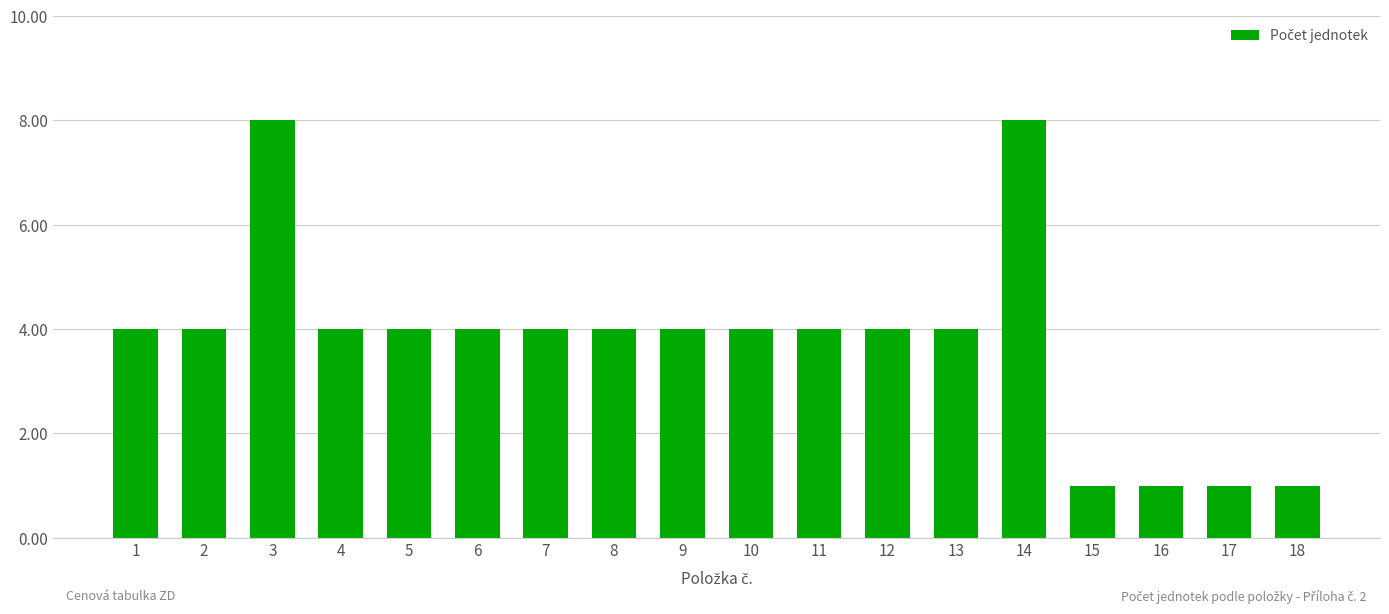

What is the change in value from 11 to 15?

-3